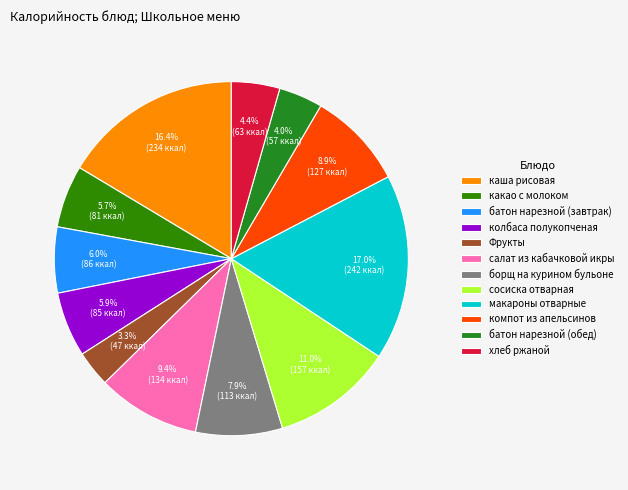

The макароны отварные slice represents 17% of the pie. True or false?

True